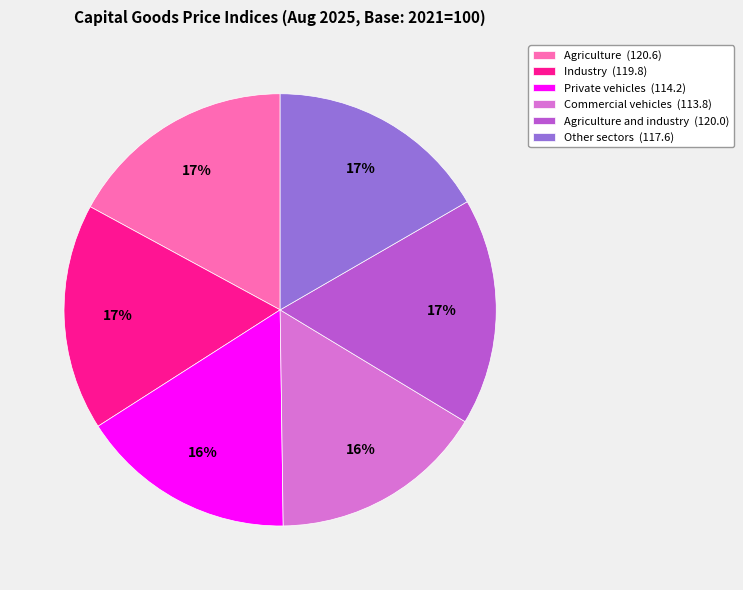

What is the ratio of the value at Industry (119.8) to the value at Agriculture (120.6)?

1.0